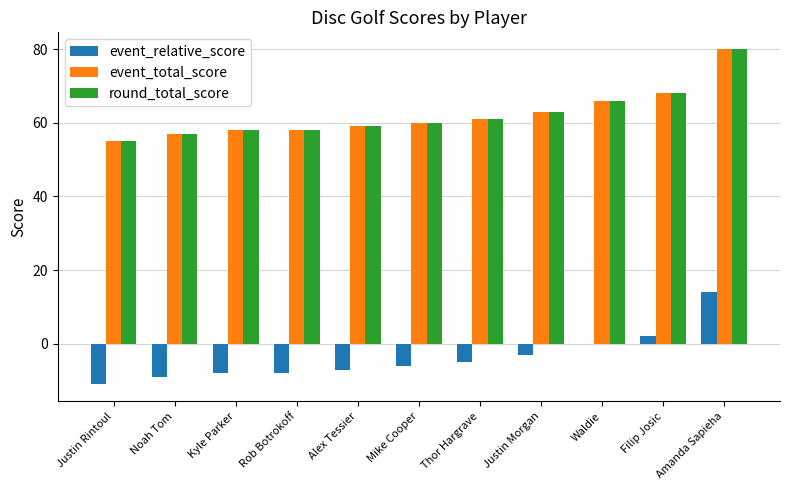

What is the sum of all round_total_score values?

685